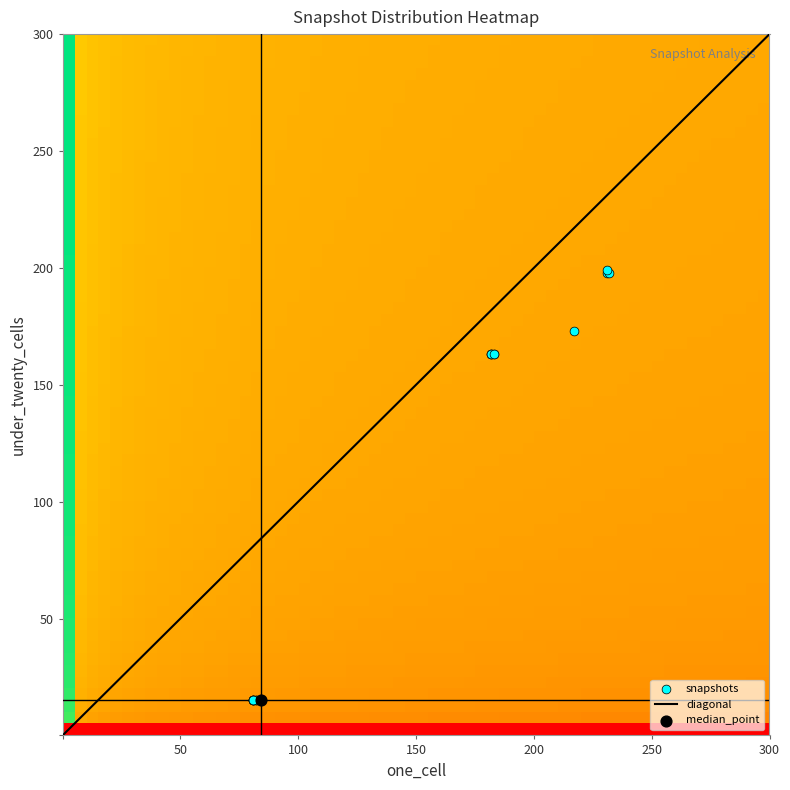

What is the highest value of the diagonal series?

300.0